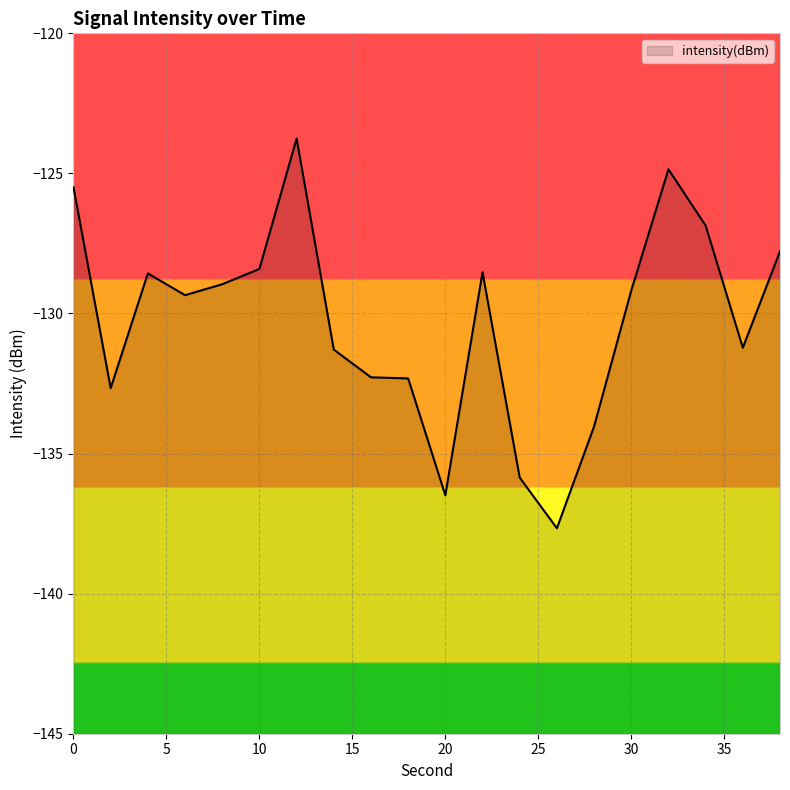

Which label corresponds to the largest value in the chart?

12